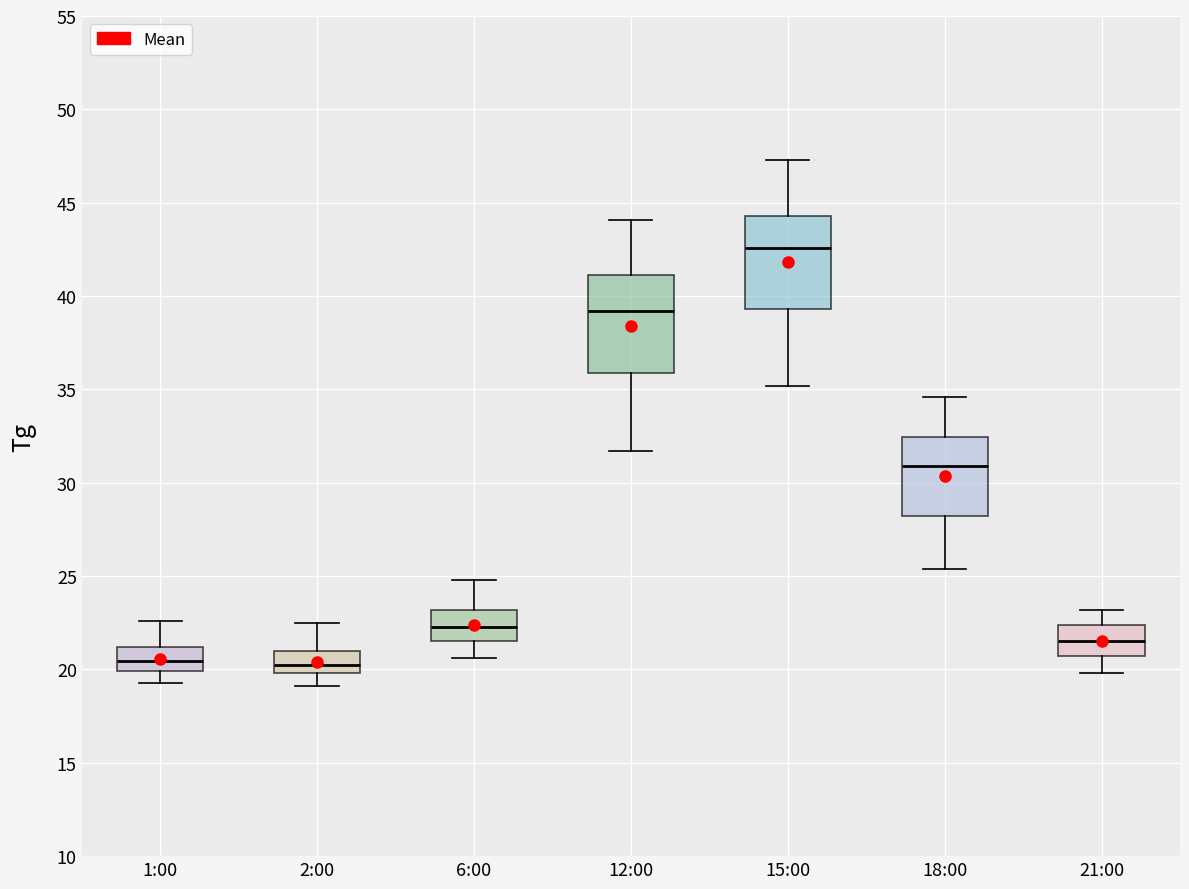

Reading left to right, transcribe this box plot: for each box, give where its median line is, the range the box spans, and where its two whiskers end, as read against the y-axis. The values are not printed on the chart, so give them approximately, as read against the axis.

1:00: median 20.5, box 20.0 to 21.0, whiskers 19.5 to 22.5
2:00: median 20.5, box 20.0 to 21.0, whiskers 19.0 to 22.5
6:00: median 22.5, box 21.5 to 23.0, whiskers 20.5 to 25.0
12:00: median 39.0, box 36.0 to 41.0, whiskers 31.5 to 44.0
15:00: median 42.5, box 39.5 to 44.5, whiskers 35.0 to 47.5
18:00: median 31.0, box 28.0 to 32.5, whiskers 25.5 to 34.5
21:00: median 21.5, box 20.5 to 22.5, whiskers 20.0 to 23.0